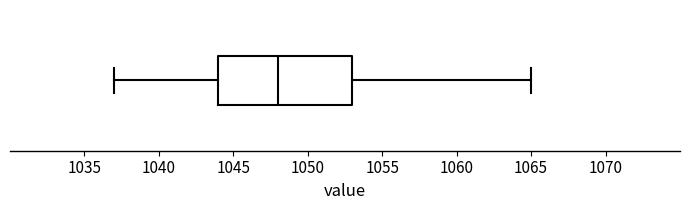

Transcribe this box plot: give where the median line is, the range the box spans, and where the two whiskers end, as read against the x-axis. The values are not printed on the chart, so give them approximately, as read against the axis.

median 1048, box 1044 to 1053, whiskers 1037 to 1065